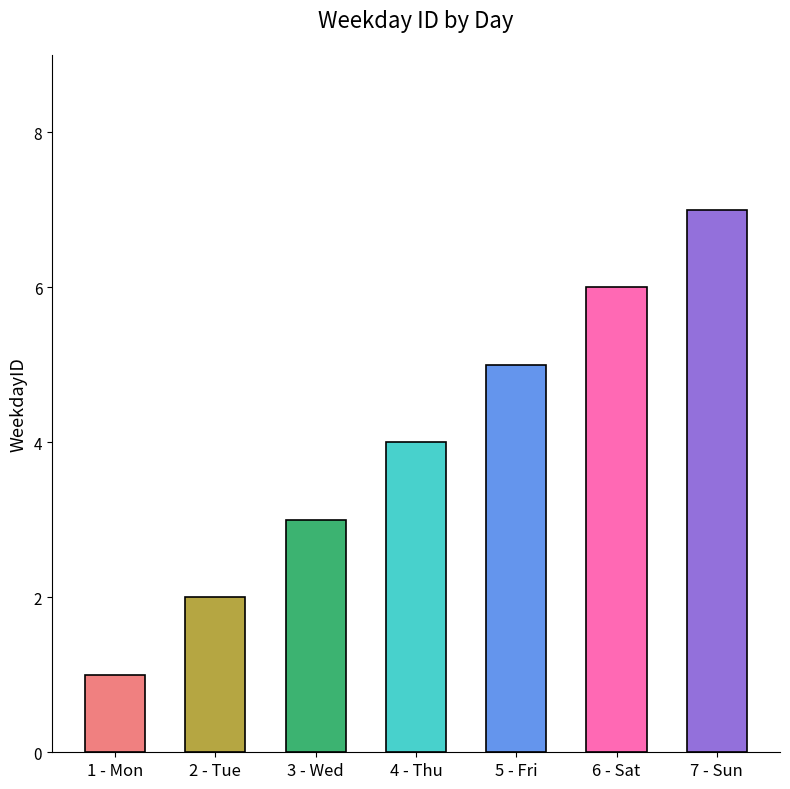

How many distinct data groups are displayed?

1